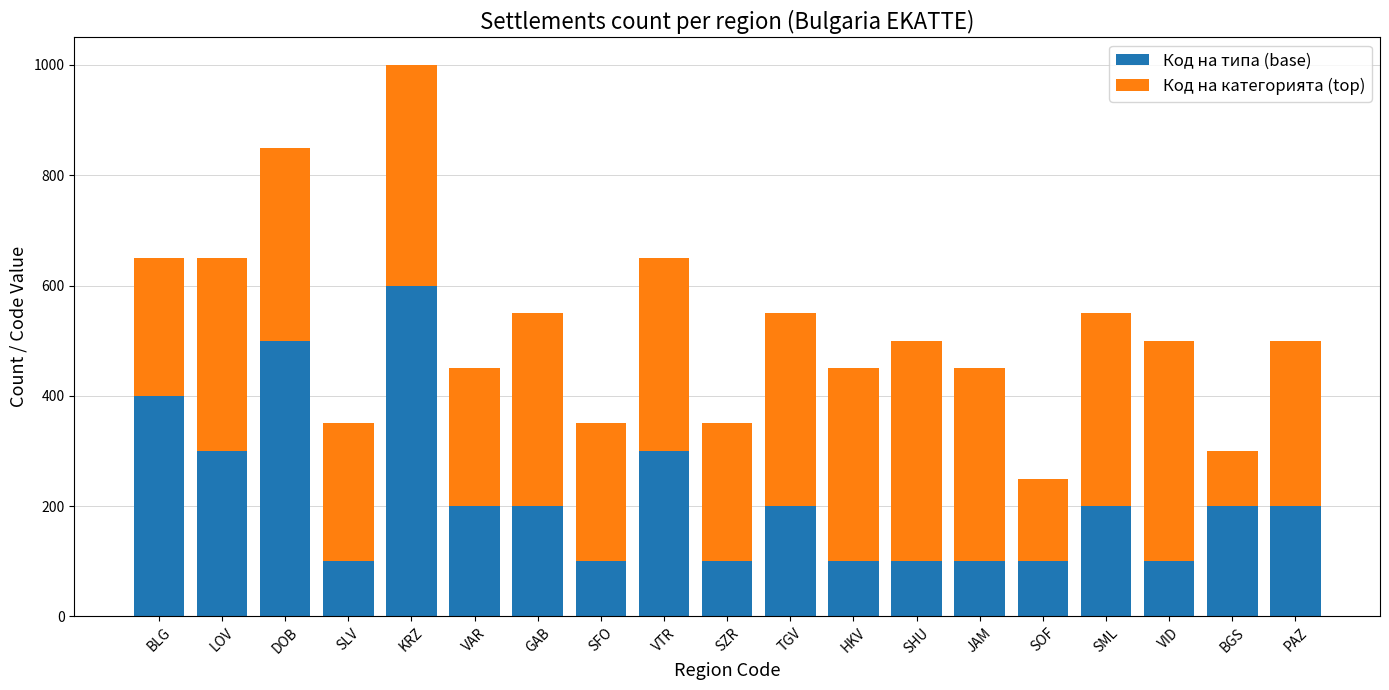

At which label does Код на типа (base) reach its peak?

KRZ